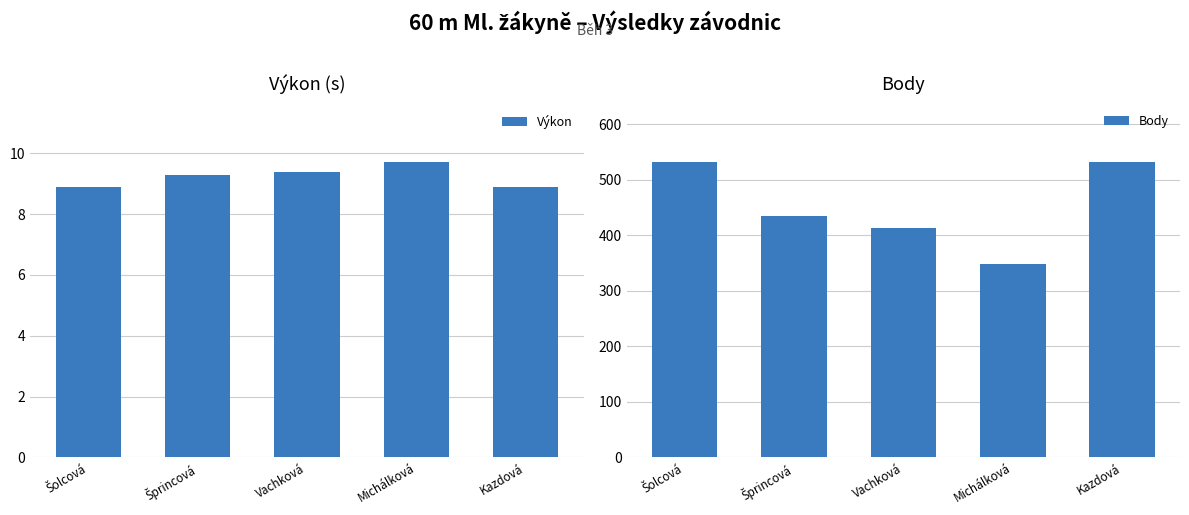

Between Šprincová and Vachková, which is larger?

Vachková